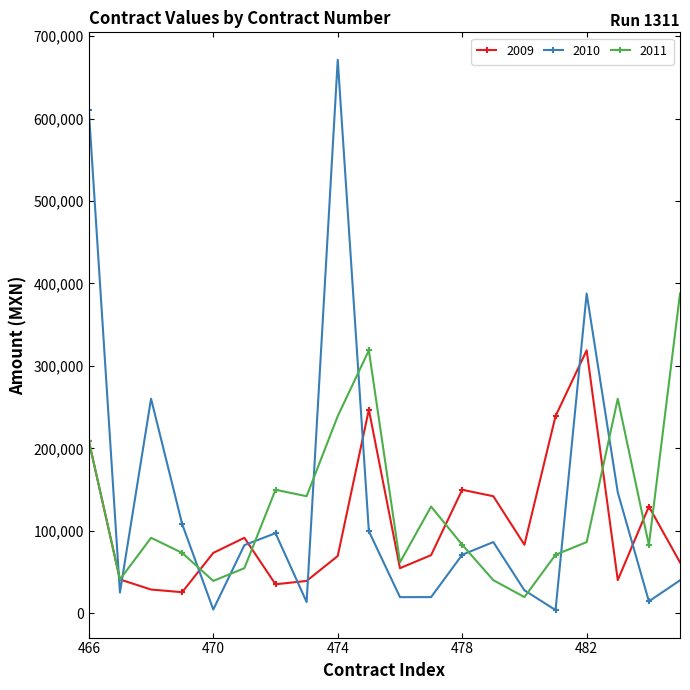

At how many categories does at least one series exceed 279859?

5